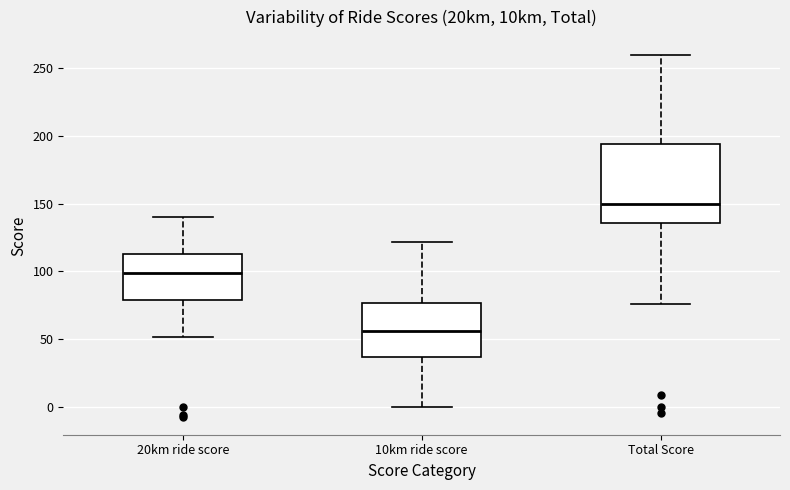

Reading left to right, transcribe this box plot: for each box, give where its median line is, the range the box spans, and where its two whiskers end, as read against the y-axis. The values are not printed on the chart, so give them approximately, as read against the axis.

20km ride score: median 100, box 80 to 115, whiskers 50 to 140
10km ride score: median 55, box 35 to 75, whiskers 0 to 120
Total Score: median 150, box 135 to 195, whiskers 75 to 260